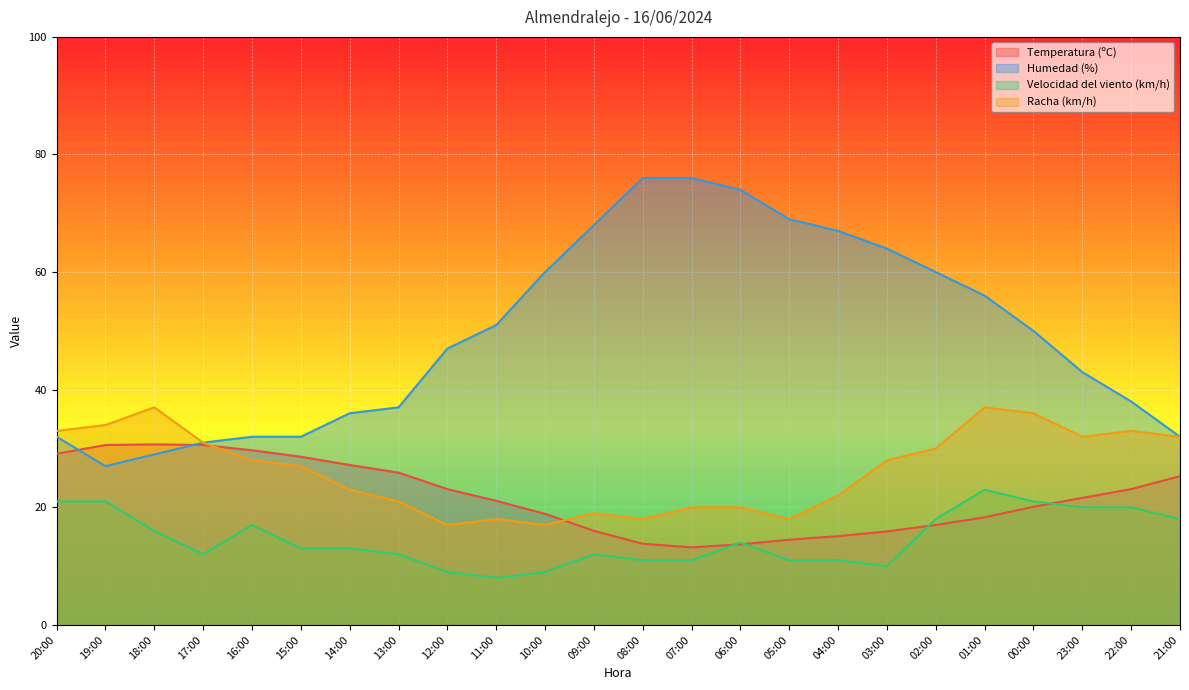

Is the value of Humedad (%) at 23:00 greater than the value of Velocidad del viento (km/h) at 20:00?

Yes